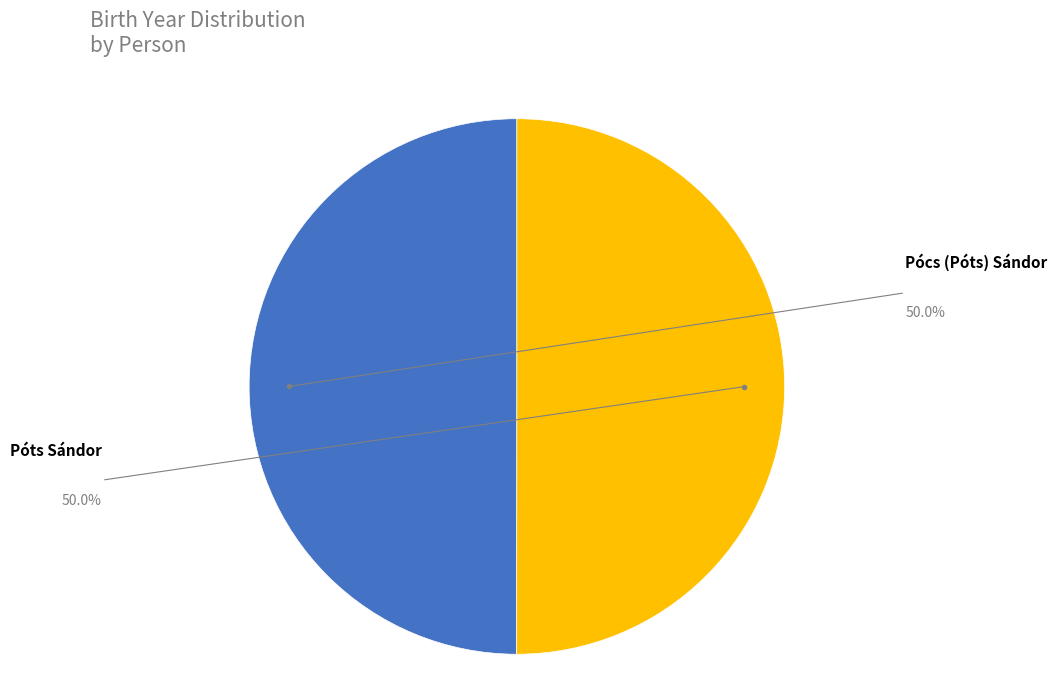

Count the number of slices in the pie.

2